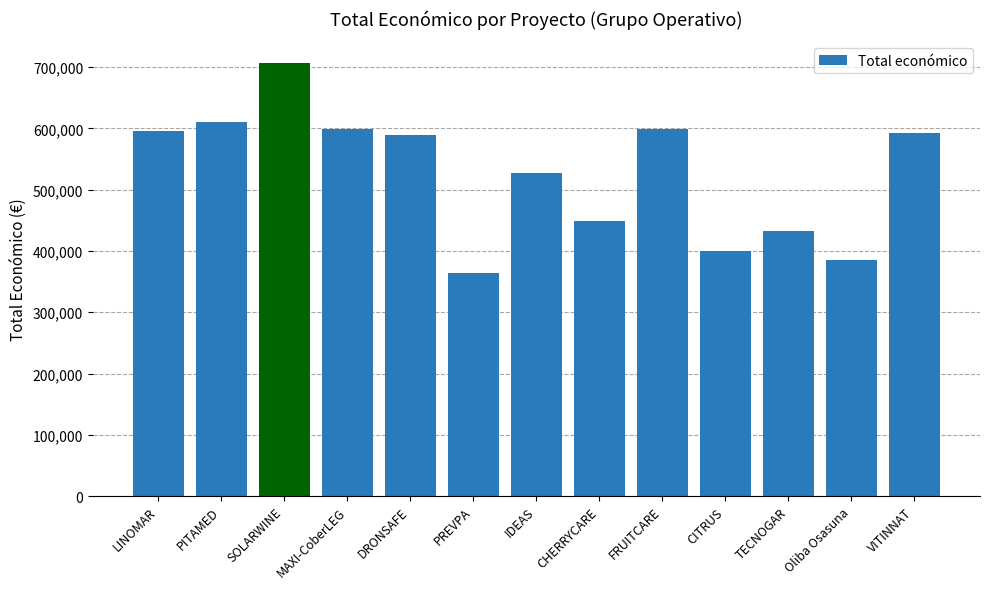

What is the change in value from PITAMED to PREVPA?

-247465